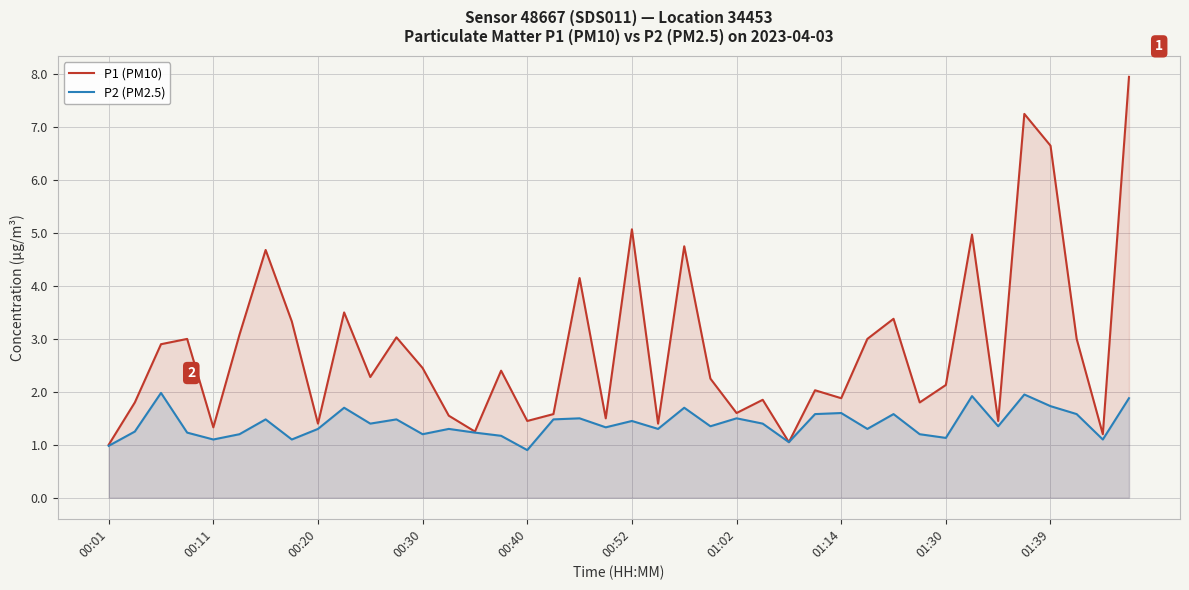

Is the value of P1 (PM10) at 10 greater than the value of P2 (PM2.5) at 25?

Yes